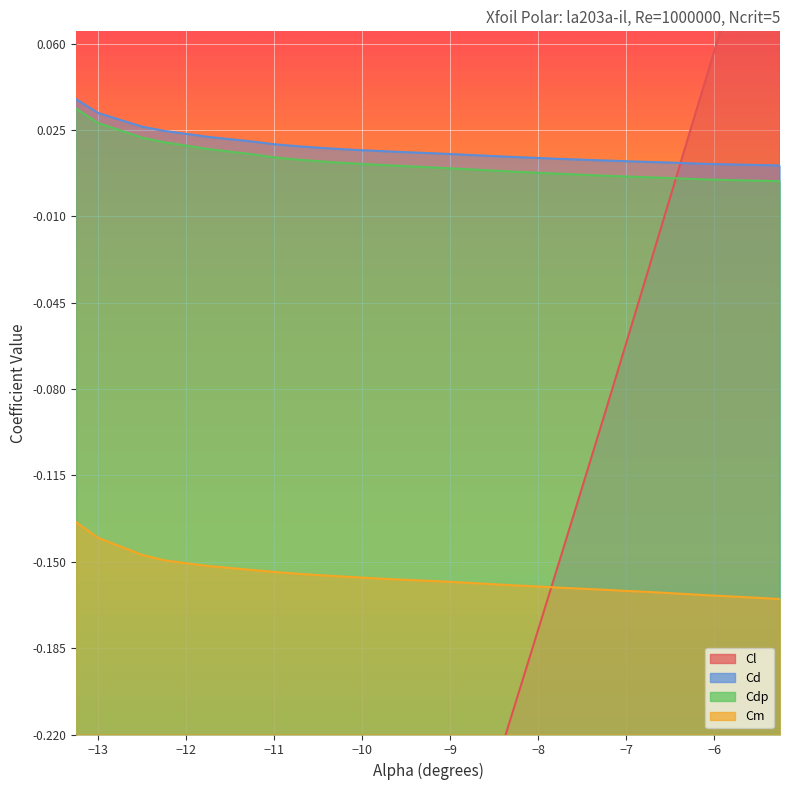

True or false: Cl and Cd intersect in this chart.

True